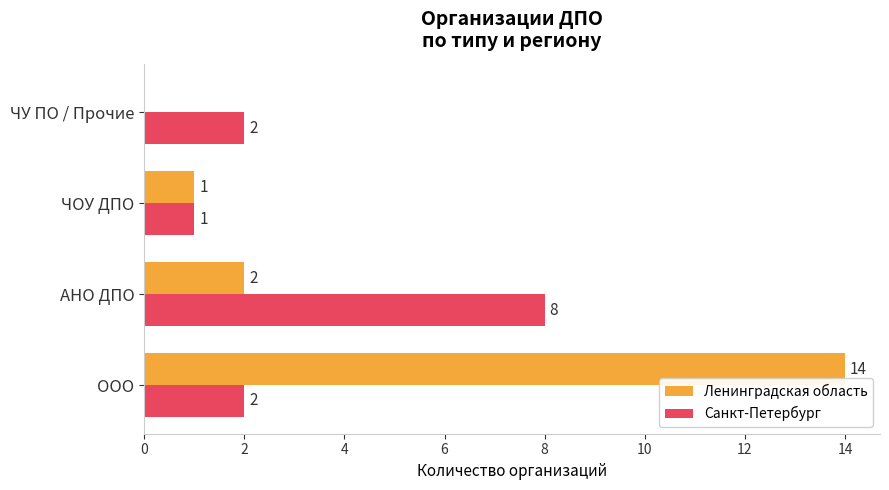

At which label is Ленинградская область closest to 7?

АНО ДПО